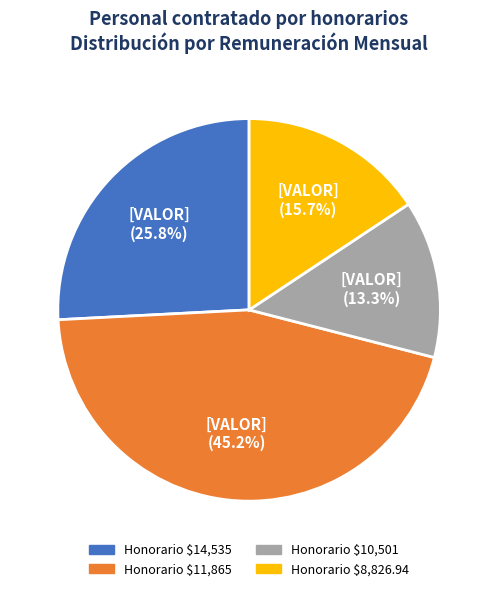

Is there any slice that represents more than half of the pie?

No